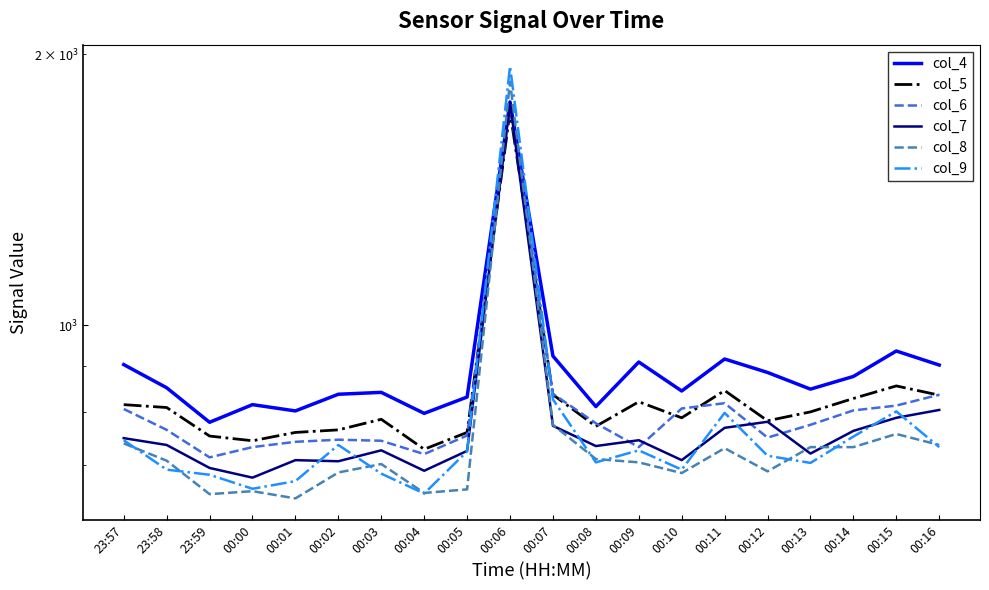

Is the value of col_4 at 00:00 greater than the value of col_6 at 00:16?

No